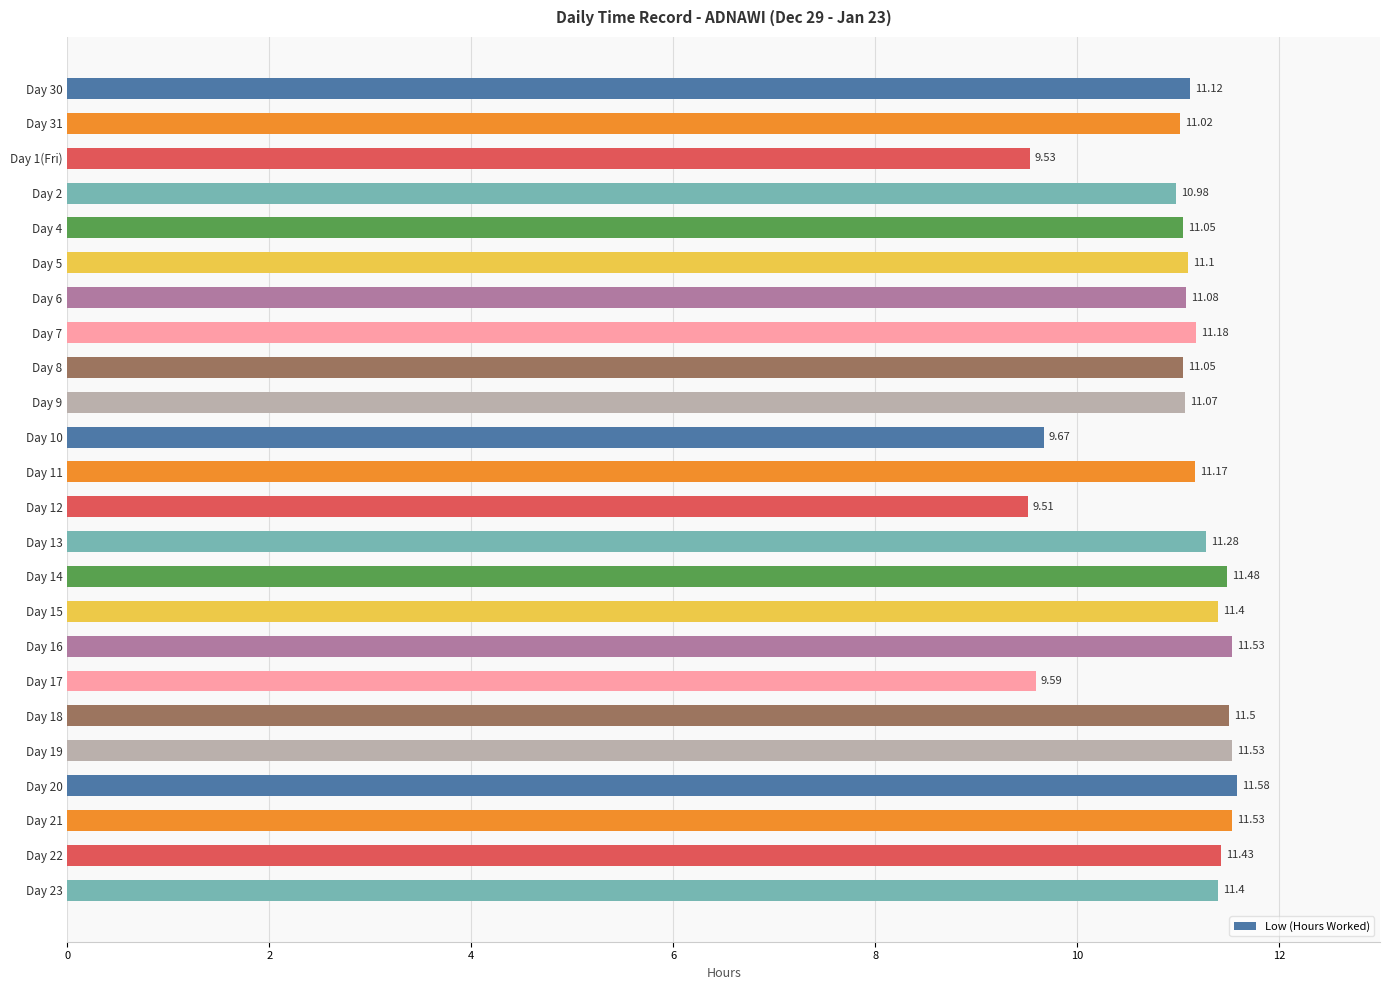

How many bars are there in total?

24